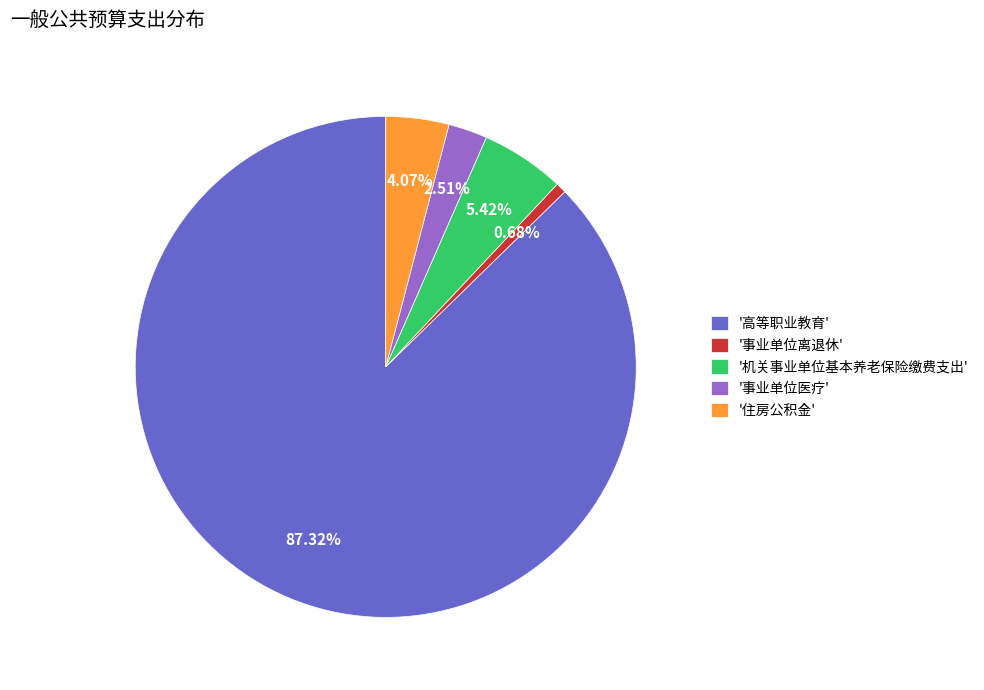

Combined, do '住房公积金' and '机关事业单位基本养老保险缴费支出' account for over 50%?

No